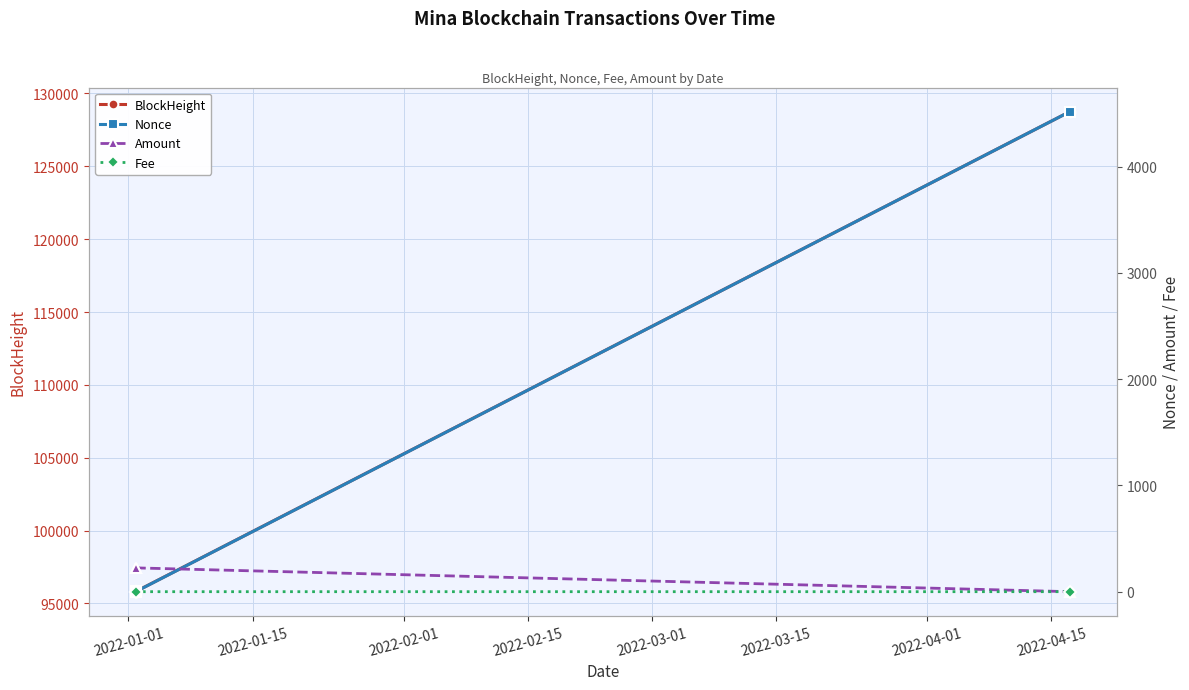

What is the average value of the Nonce series?

1506.7